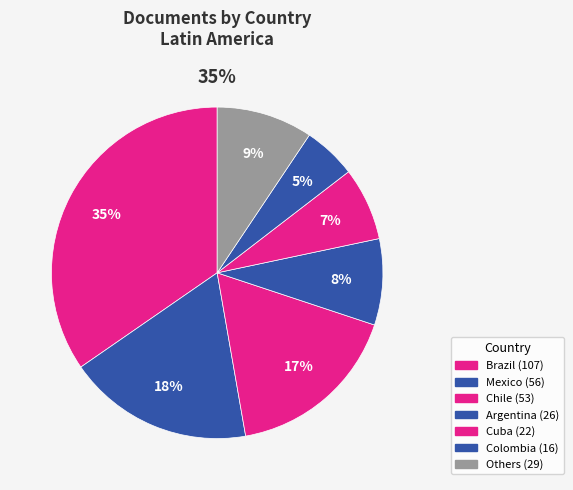

Does any single category account for the majority?

No